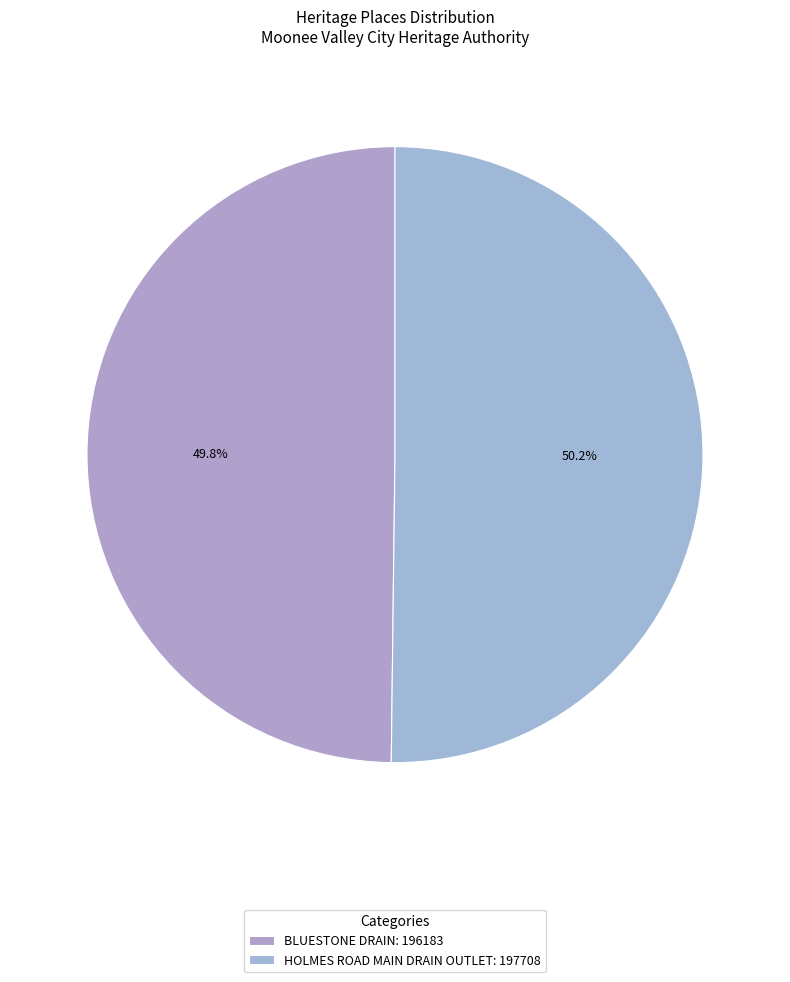

The HOLMES ROAD MAIN DRAIN OUTLET slice represents 58% of the pie. True or false?

False